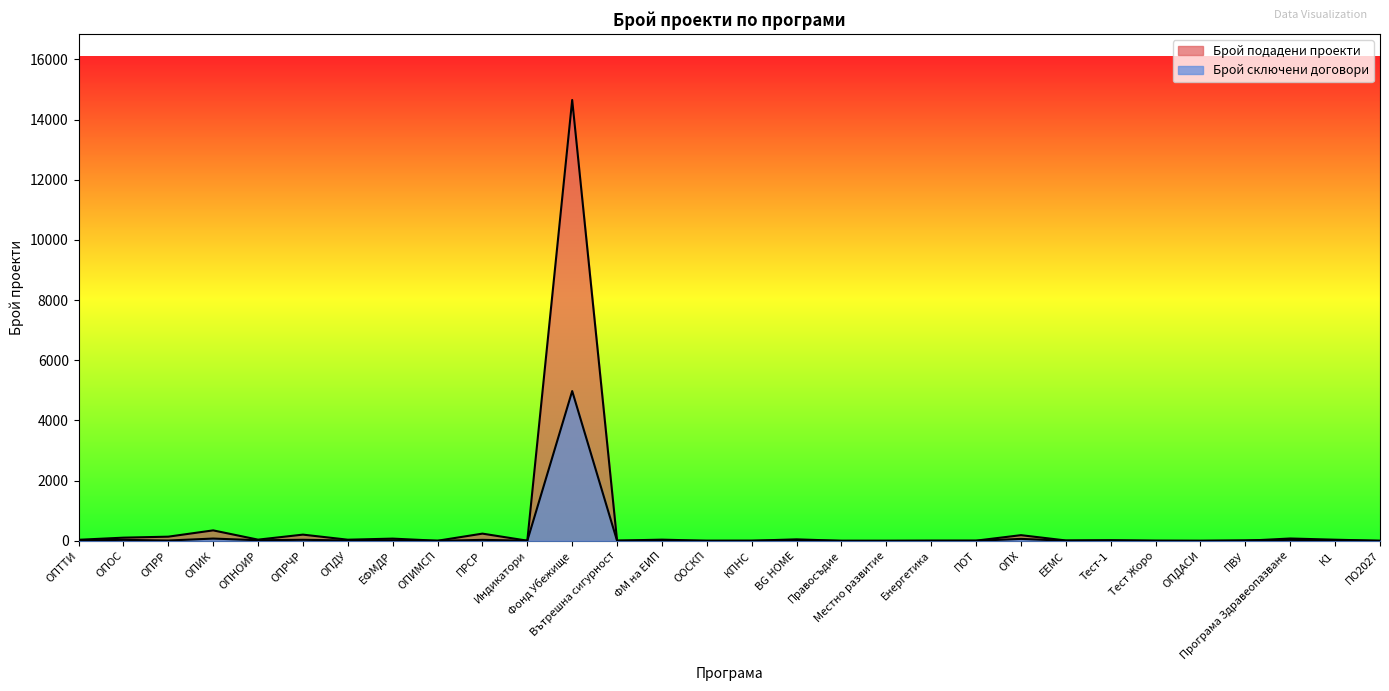

Which series has the largest total across all categories?

Брой подадени проекти